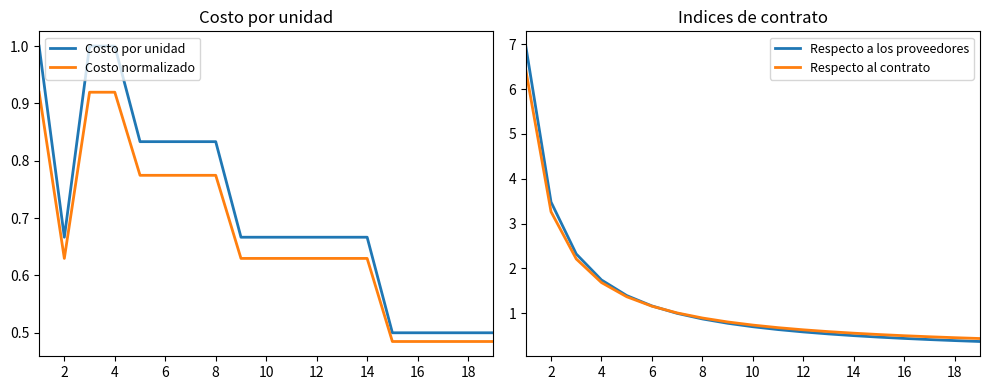

Count the Costo por unidad values in the range 0 to 1.

19